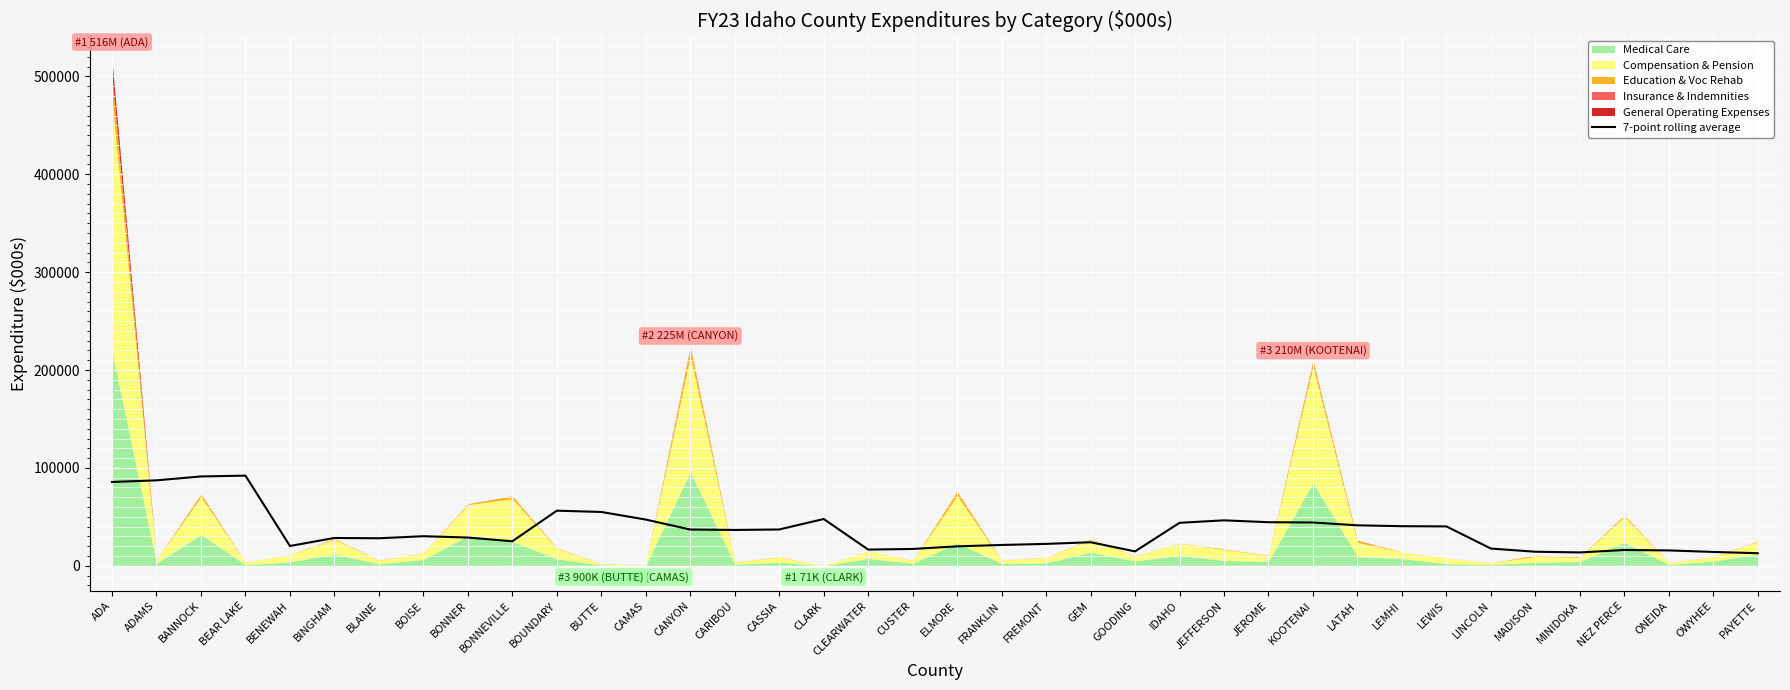

The 7-point rolling average series shows 82721.7 at BOUNDARY. True or false?

False